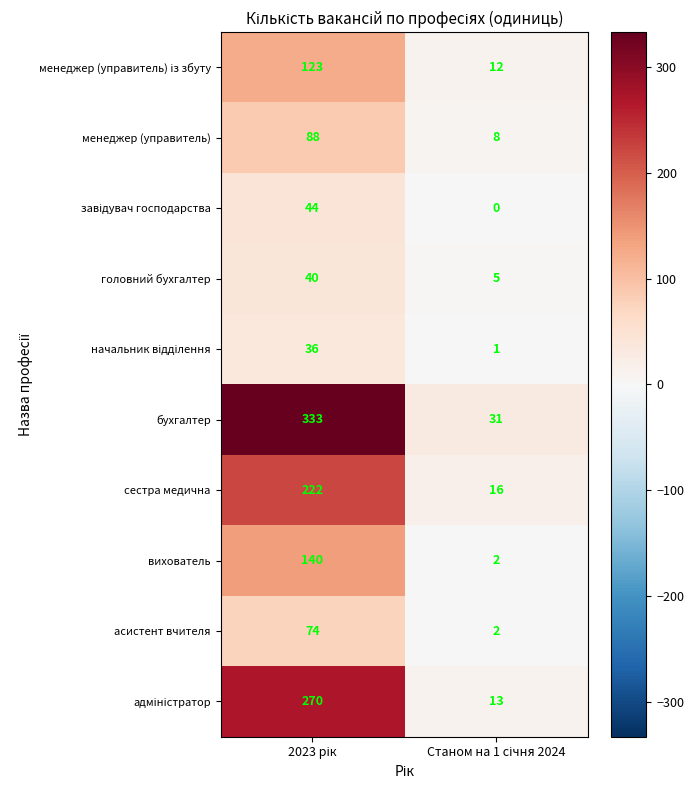

How many data points does each series have?

2